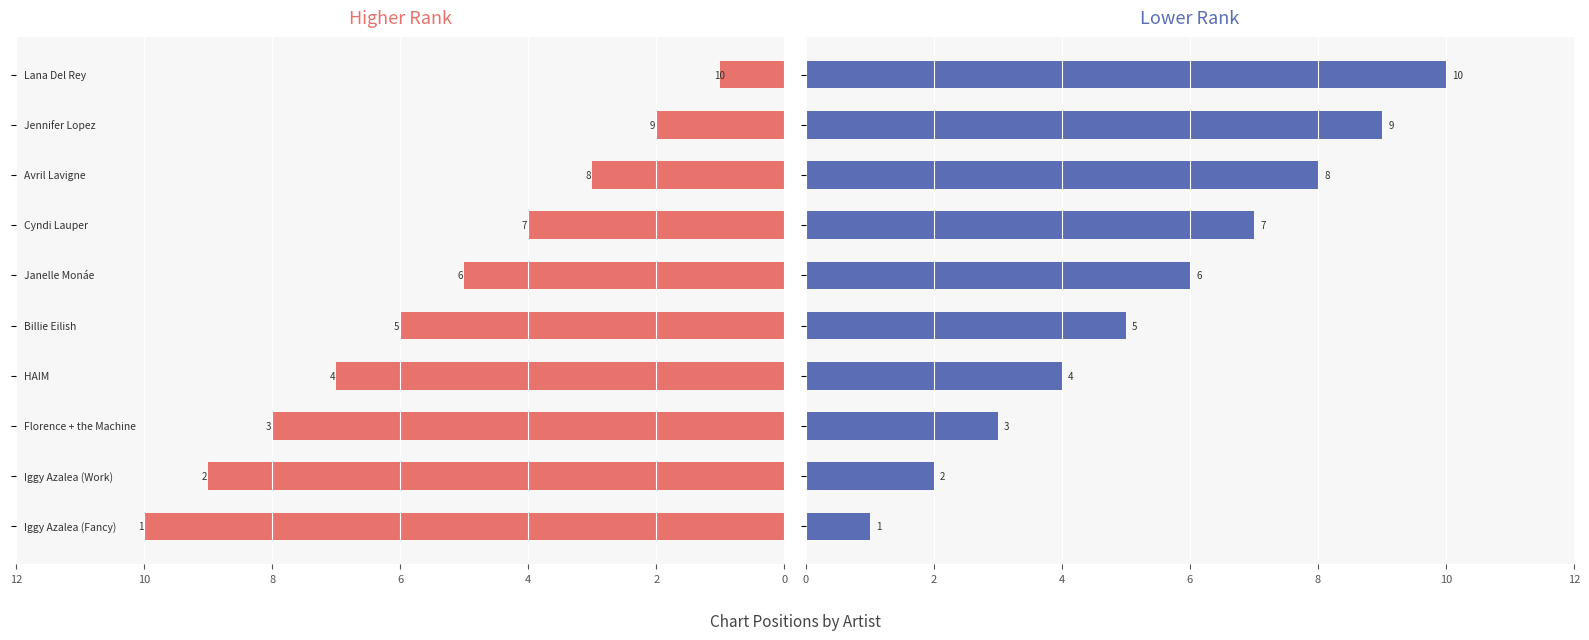

Is the value of Lower Rank at 2 greater than the value of Higher Rank at 8?

No